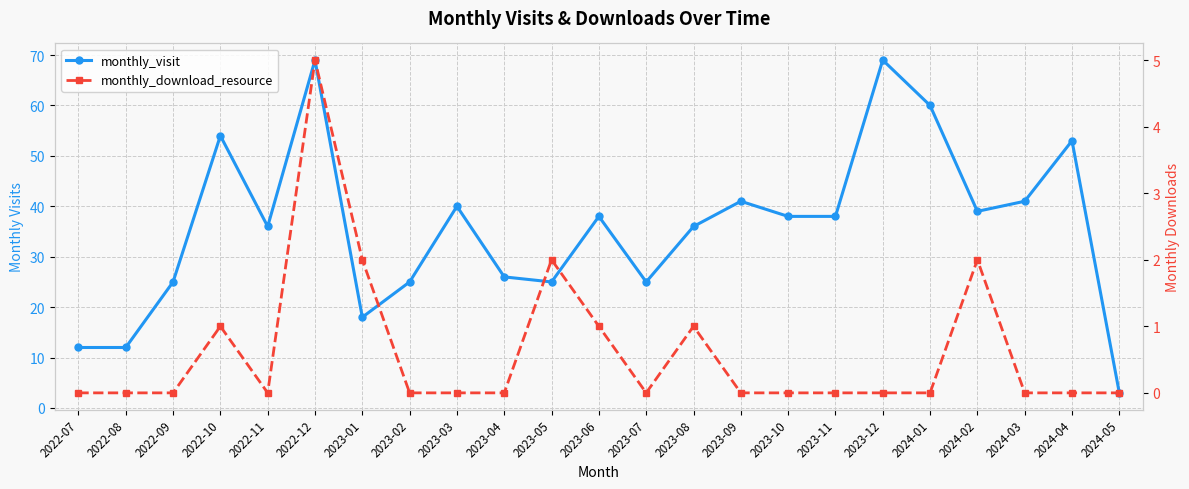

What is the label of the 13th point from the left?

2023-07